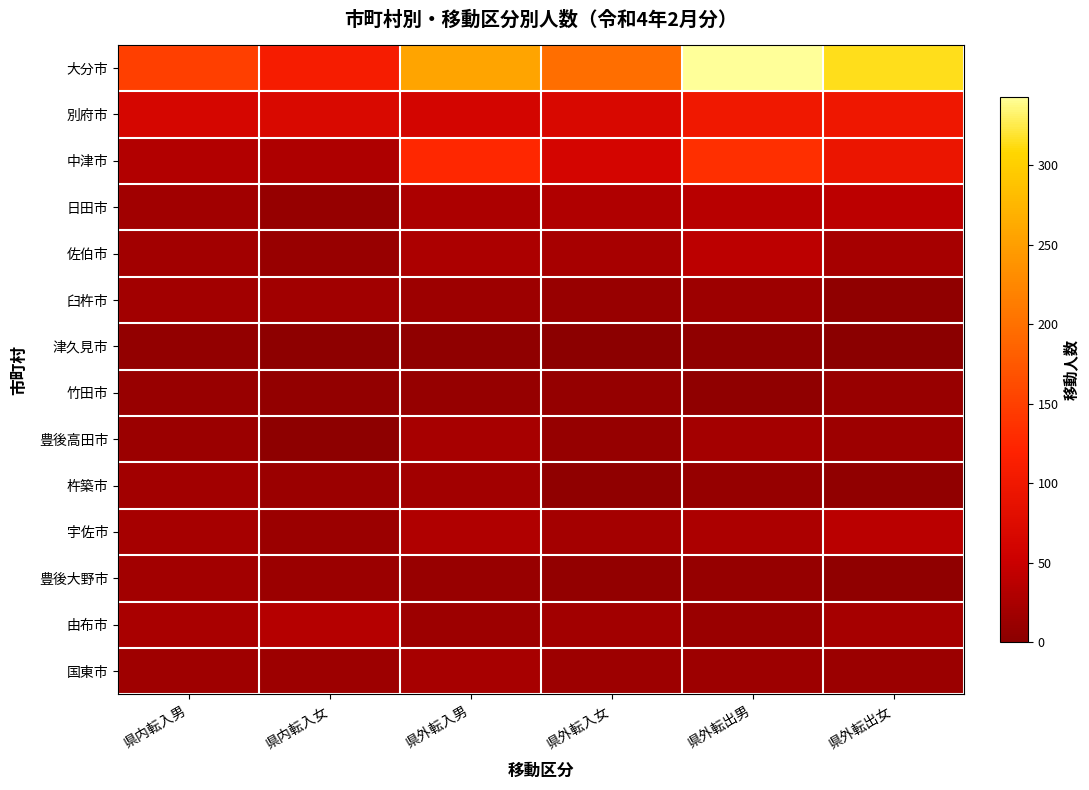

What is the total value across all series at 県外転入男?

651